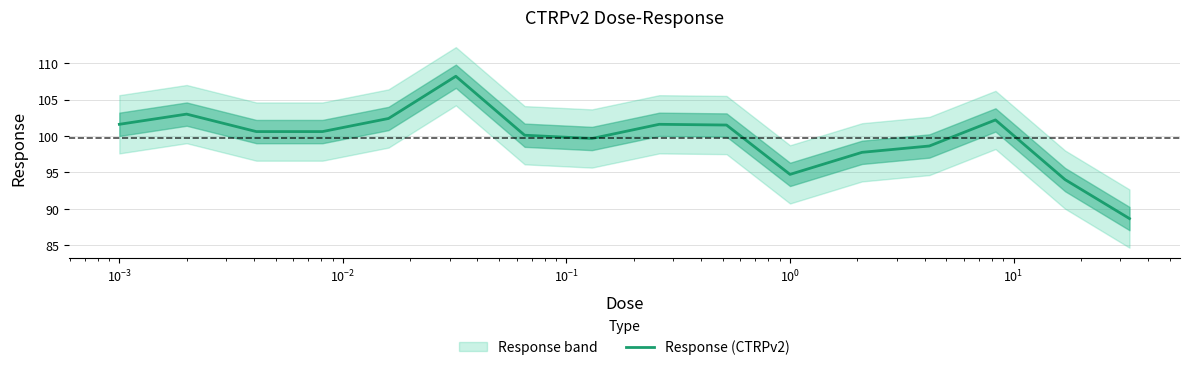

What is the highest value of the Response (CTRPv2) series?

108.2